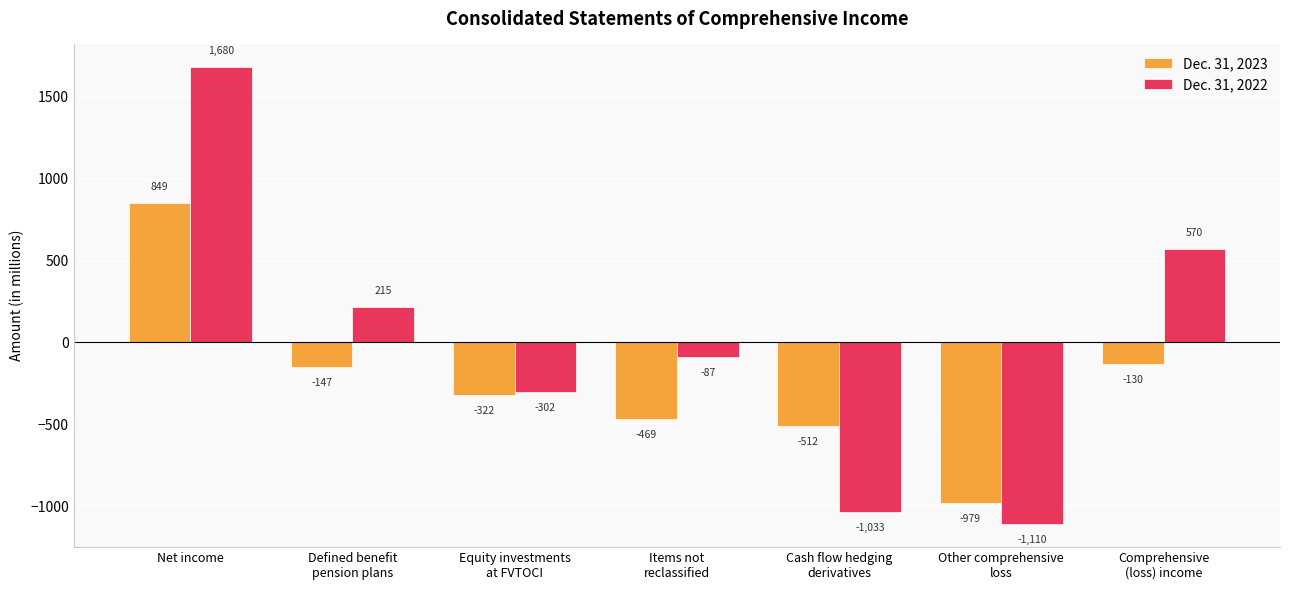

True or false: Dec. 31, 2022 has a value of 215 at Defined benefit
pension plans.

True